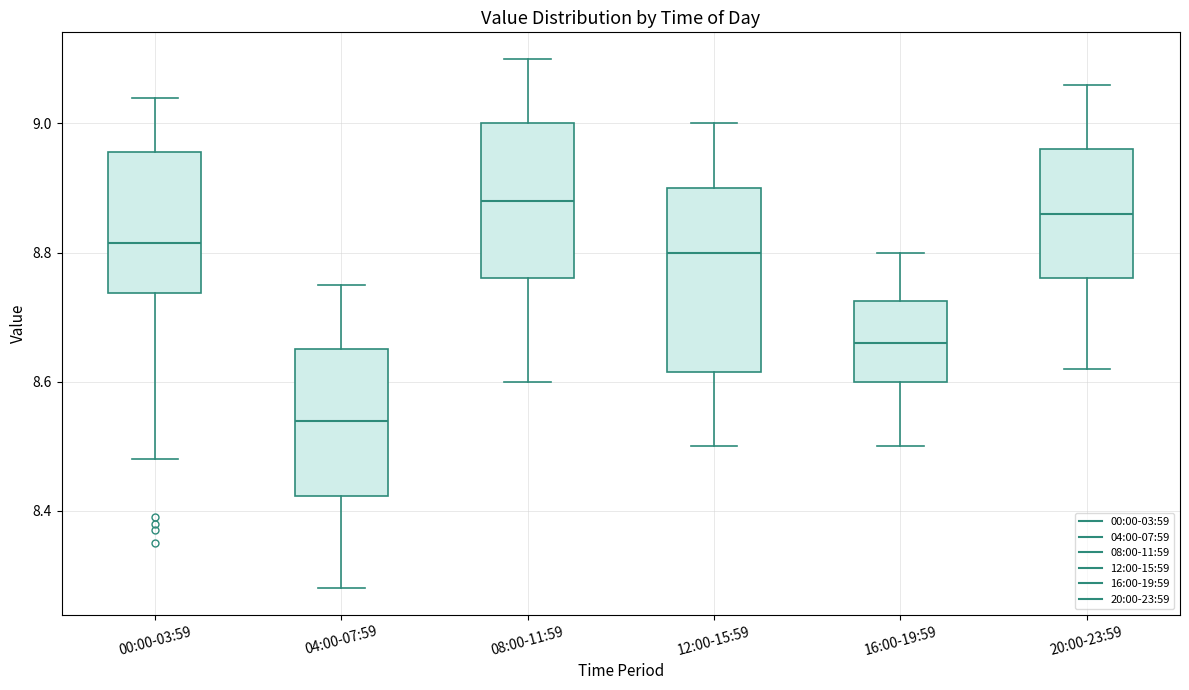

Reading left to right, read every box against the y-axis: the position of its median line, the range the box covers, and the ends of its whiskers. The values are not printed on the chart, so give them approximately, as read against the axis.

00:00-03:59: median 8.82, box 8.74 to 8.96, whiskers 8.48 to 9.04
04:00-07:59: median 8.54, box 8.42 to 8.66, whiskers 8.28 to 8.76
08:00-11:59: median 8.88, box 8.76 to 9.00, whiskers 8.60 to 9.10
12:00-15:59: median 8.80, box 8.62 to 8.90, whiskers 8.50 to 9.00
16:00-19:59: median 8.66, box 8.60 to 8.72, whiskers 8.50 to 8.80
20:00-23:59: median 8.86, box 8.76 to 8.96, whiskers 8.62 to 9.06